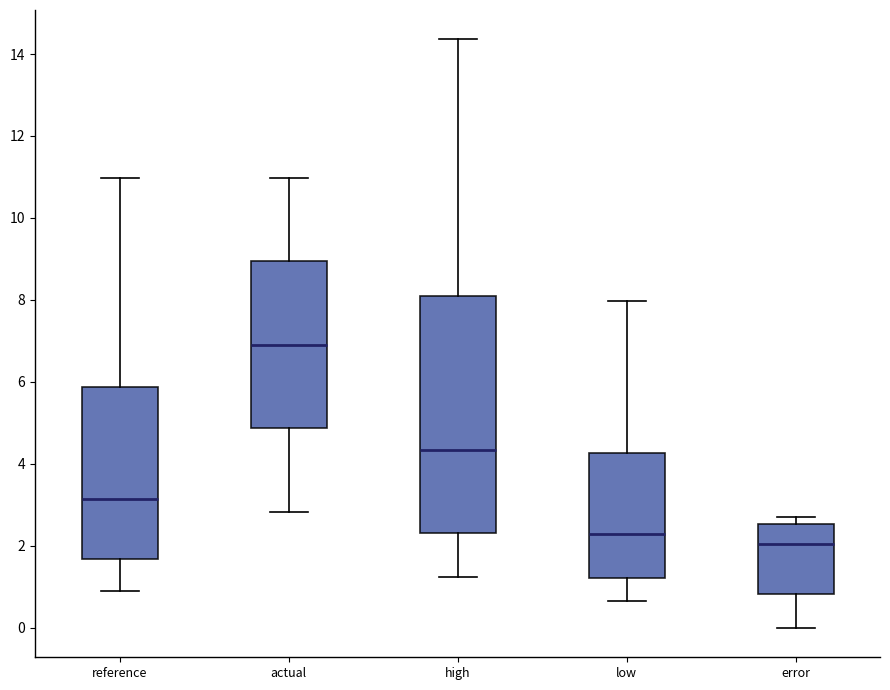

Reading left to right, transcribe this box plot: for each box, give where its median line is, the range the box spans, and where its two whiskers end, as read against the y-axis. The values are not printed on the chart, so give them approximately, as read against the axis.

reference: median 3.2, box 1.6 to 5.8, whiskers 1.0 to 11.0
actual: median 7.0, box 4.8 to 9.0, whiskers 2.8 to 11.0
high: median 4.4, box 2.4 to 8.2, whiskers 1.2 to 14.4
low: median 2.2, box 1.2 to 4.2, whiskers 0.6 to 8.0
error: median 2.0, box 0.8 to 2.6, whiskers 0.0 to 2.8